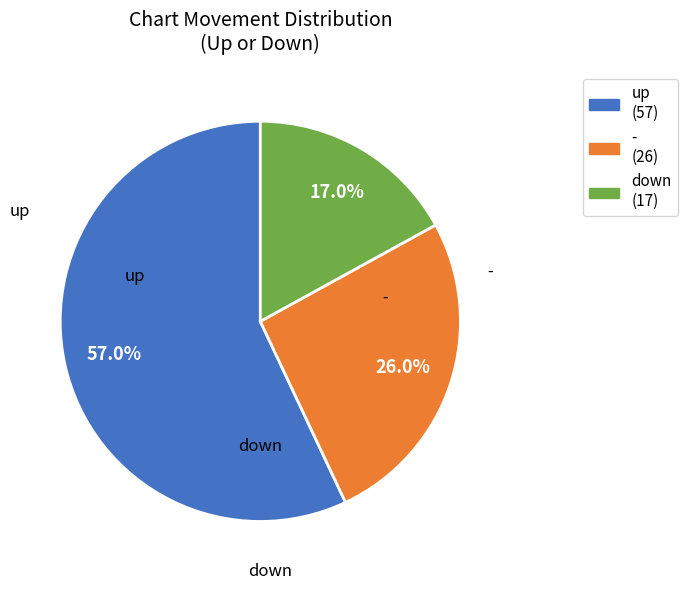

To the nearest percent, what portion does up represent?

57%